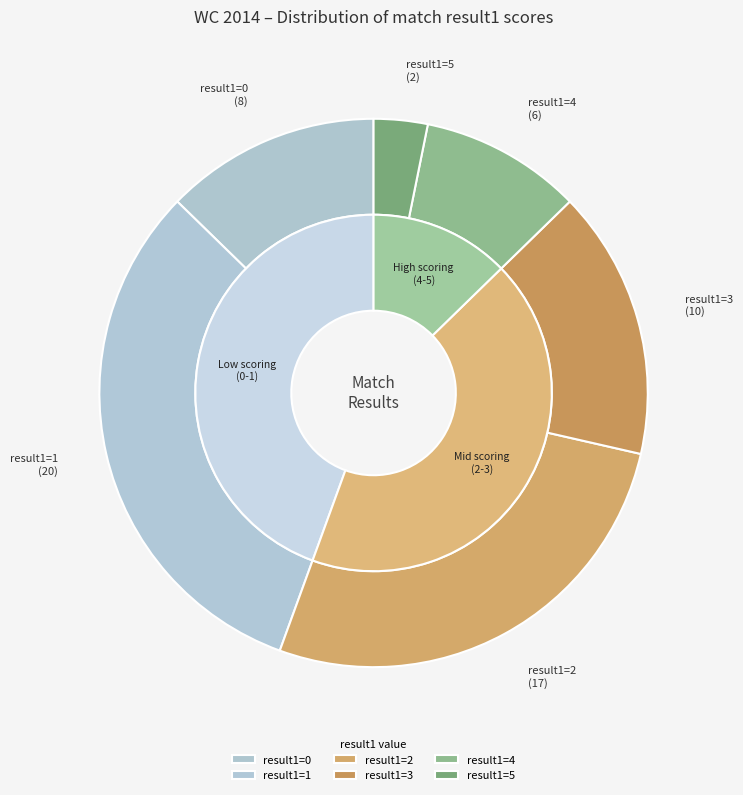

Is it true that 1 is 21% of the pie?

False